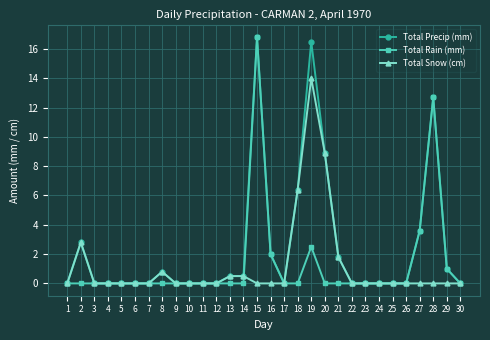

What is the average value of the Total Snow (cm) series?

1.2